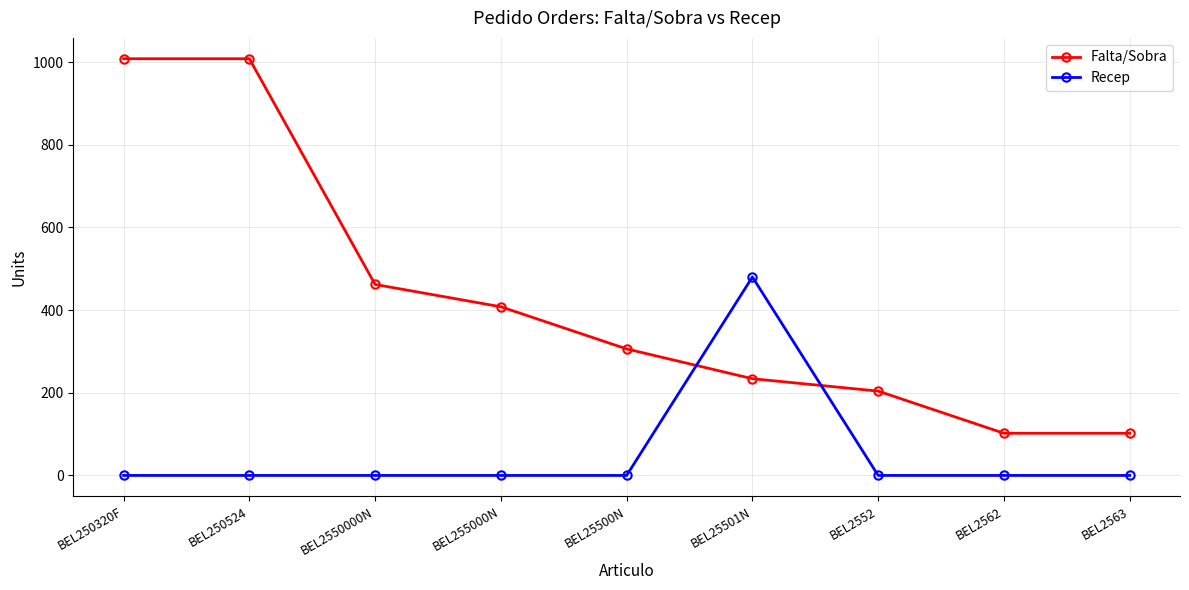

At which label is Falta/Sobra closest to 555?

BEL2550000N